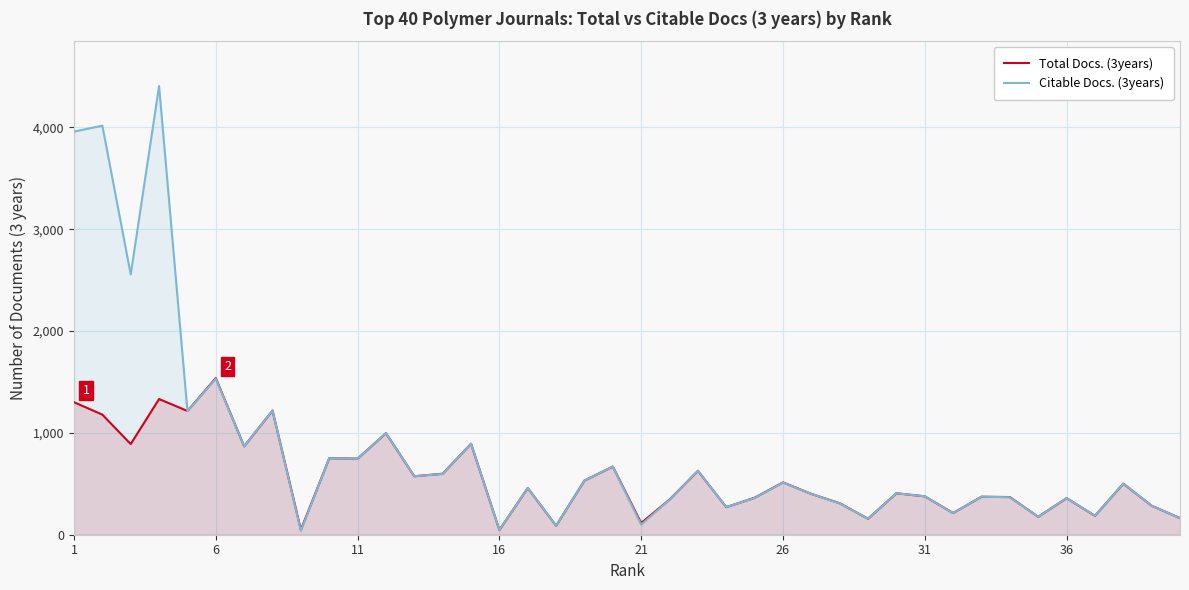

Rank the series by their average value, from highest to lowest.

Citable Docs. (3years), Total Docs. (3years)